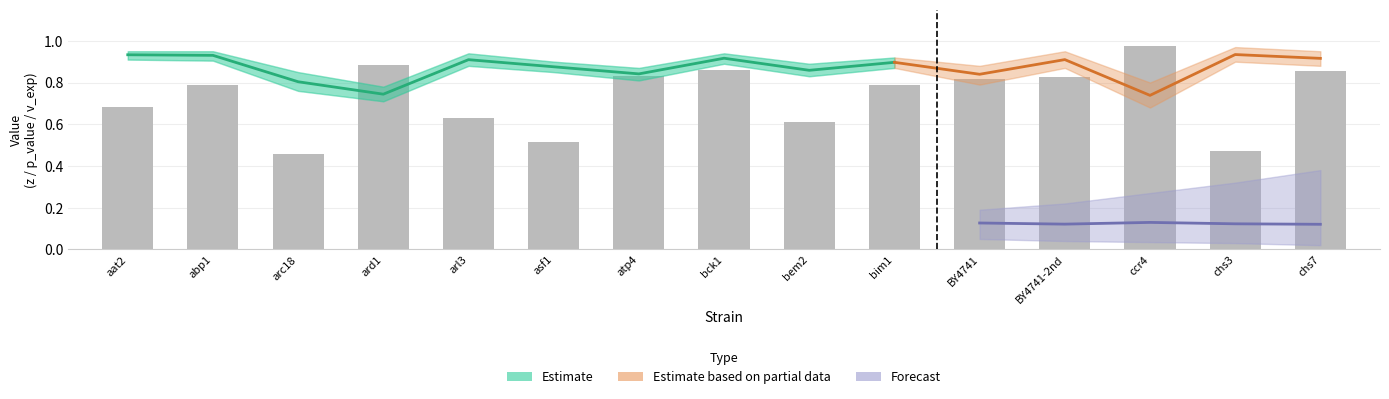

How many categories are shown in the chart?

15